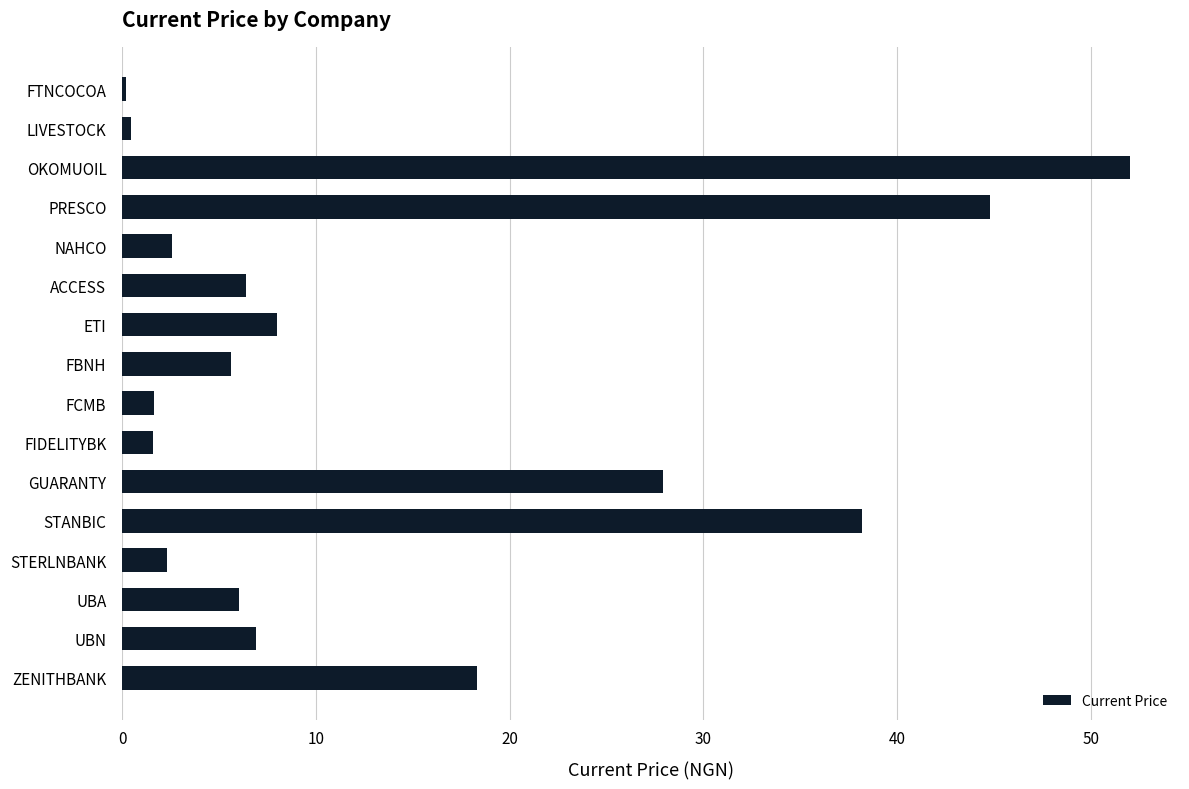

What is the approximate value at UBN?

6.9